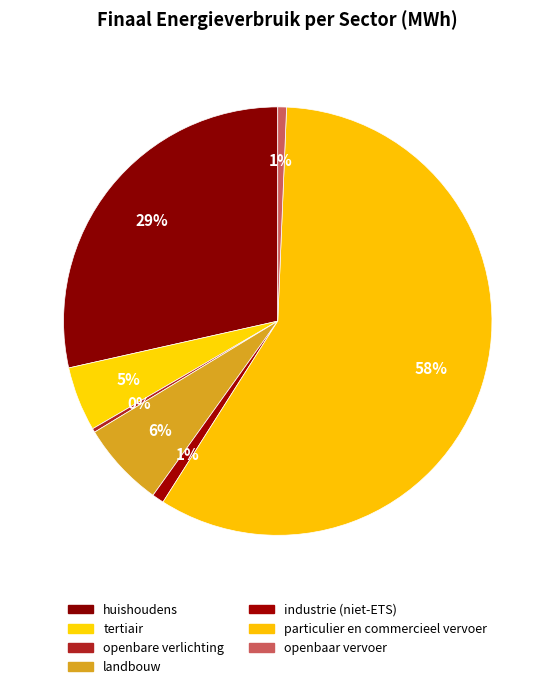

What is the smallest slice in the pie chart?

openbare verlichting